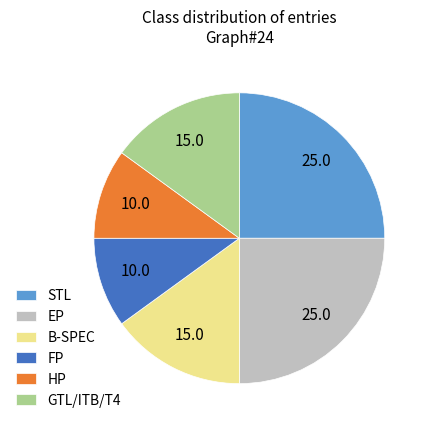

The STL slice represents 17% of the pie. True or false?

False